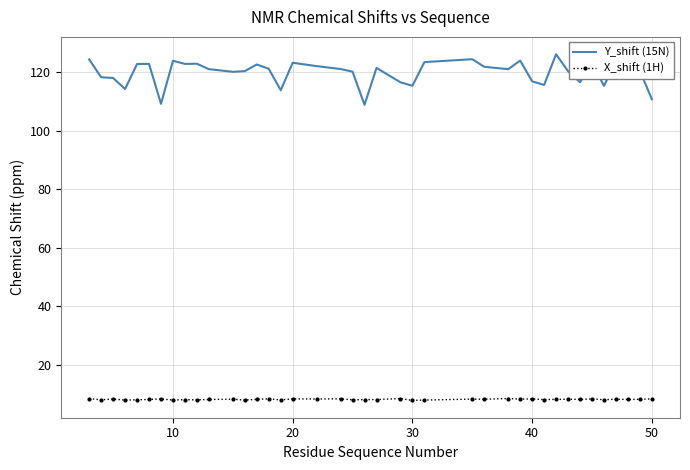

True or false: X_shift (1H) and Y_shift (15N) cross at least once.

False